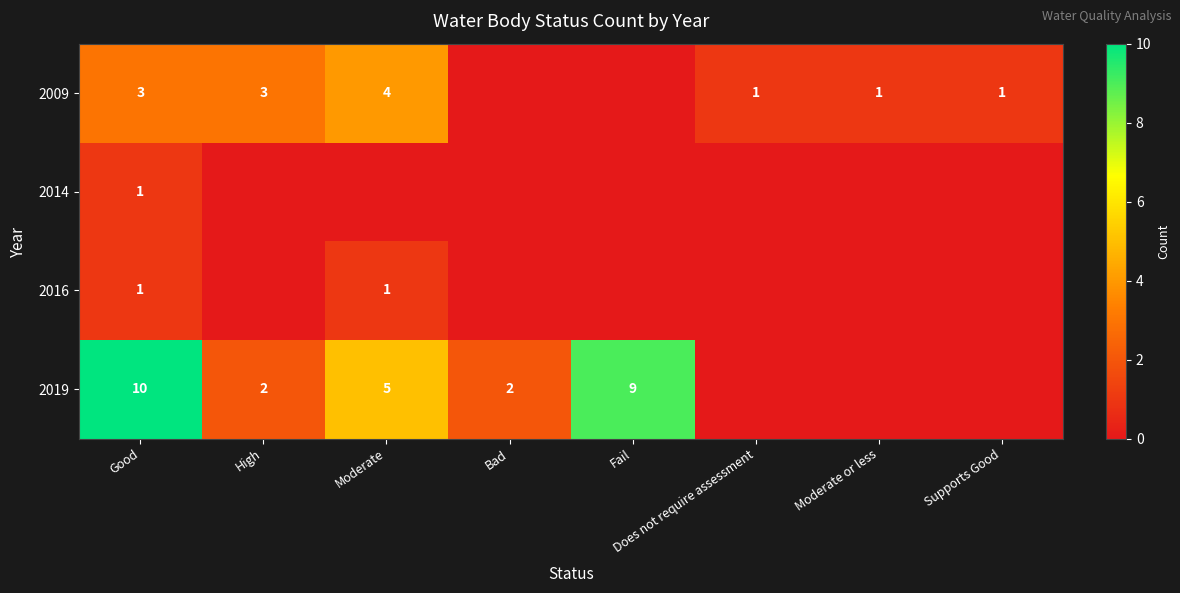

At which label is 2009 closest to 2?

Good